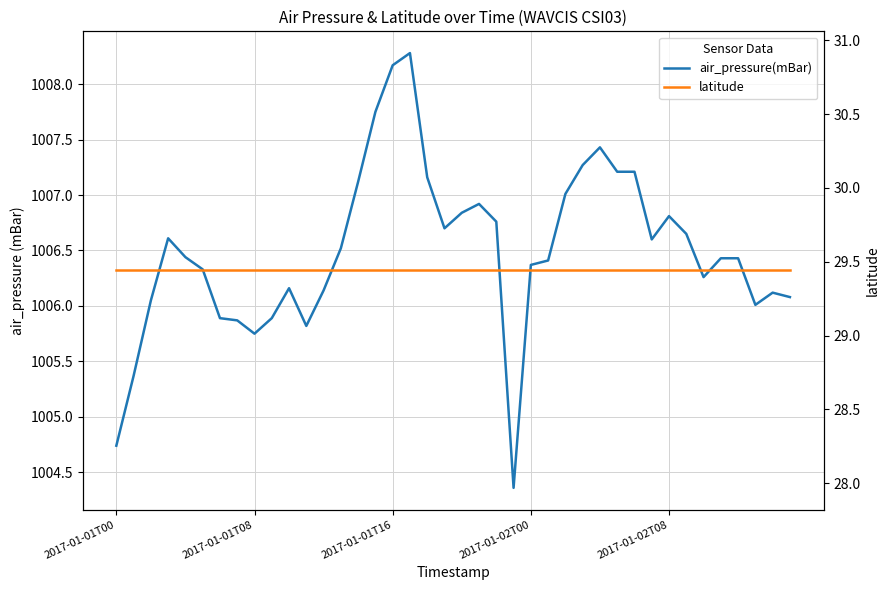

List the labels in order of latitude value, largest first.

2017-01-01T00, 2017-01-01T08, 2017-01-01T16, 2017-01-02T00, 2017-01-02T08, 5, 6, 7, 8, 9, 10, 11, 12, 13, 14, 15, 16, 17, 18, 19, 20, 21, 22, 23, 24, 25, 26, 27, 28, 29, 30, 31, 32, 33, 34, 35, 36, 37, 38, 39